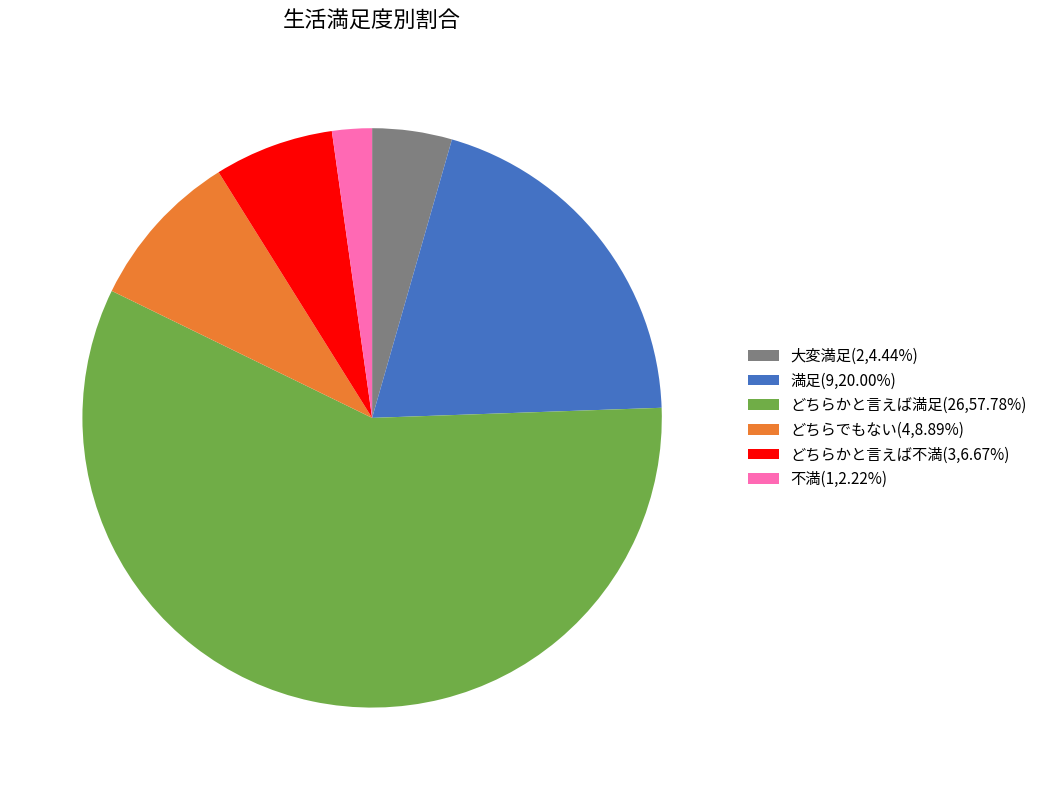

Combined, do どちらかと言えば満足(26,57.78%) and 満足(9,20.00%) account for over 50%?

Yes